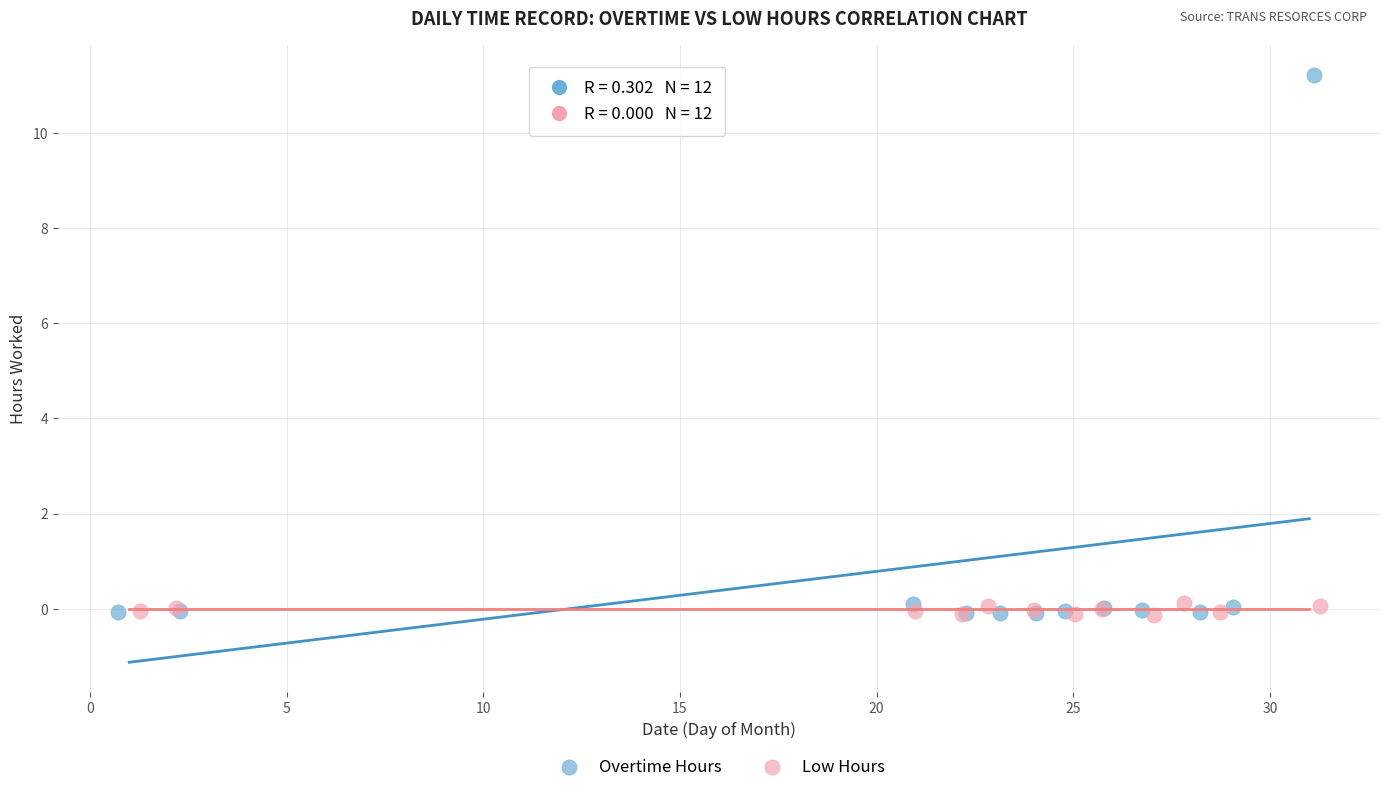

Which series has the widest spread of Y values?

Overtime Hours